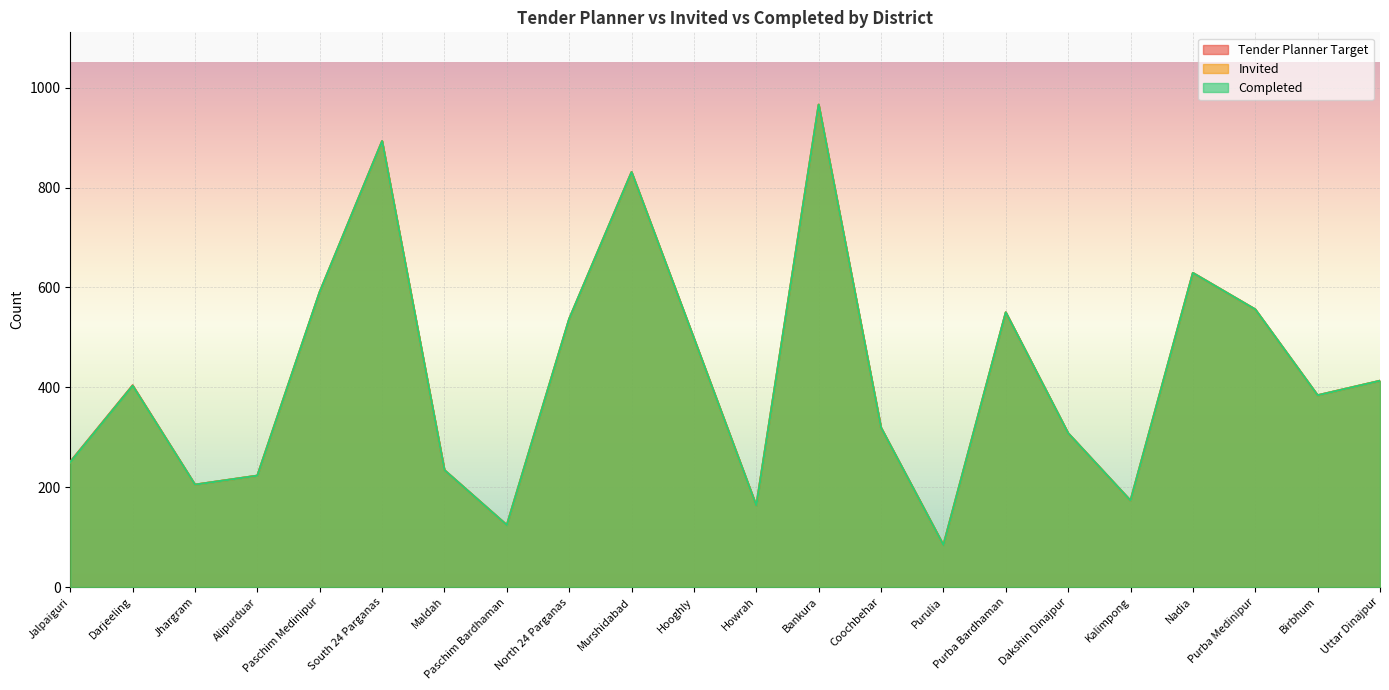

Reading left to right, extract all data points from this chart.

Tender Planner Target: Jalpaiguri=251	Darjeeling=404	Jhargram=205	Alipurduar=223	Paschim Medinipur=591	South 24 Parganas=893	Maldah=234	Paschim Bardhaman=124	North 24 Parganas=537	Murshidabad=831	Hooghly=498	Howrah=163	Bankura=966	Coochbehar=319	Purulia=84	Purba Bardhaman=550	Dakshin Dinajpur=308	Kalimpong=173	Nadia=629	Purba Medinipur=556	Birbhum=384	Uttar Dinajpur=413
Invited: Jalpaiguri=250	Darjeeling=403	Jhargram=205	Alipurduar=223	Paschim Medinipur=591	South 24 Parganas=893	Maldah=234	Paschim Bardhaman=124	North 24 Parganas=537	Murshidabad=831	Hooghly=498	Howrah=163	Bankura=966	Coochbehar=319	Purulia=84	Purba Bardhaman=550	Dakshin Dinajpur=308	Kalimpong=173	Nadia=629	Purba Medinipur=556	Birbhum=384	Uttar Dinajpur=413
Completed: Jalpaiguri=250	Darjeeling=403	Jhargram=205	Alipurduar=223	Paschim Medinipur=591	South 24 Parganas=893	Maldah=234	Paschim Bardhaman=124	North 24 Parganas=537	Murshidabad=831	Hooghly=498	Howrah=163	Bankura=966	Coochbehar=319	Purulia=84	Purba Bardhaman=550	Dakshin Dinajpur=308	Kalimpong=173	Nadia=629	Purba Medinipur=556	Birbhum=384	Uttar Dinajpur=413